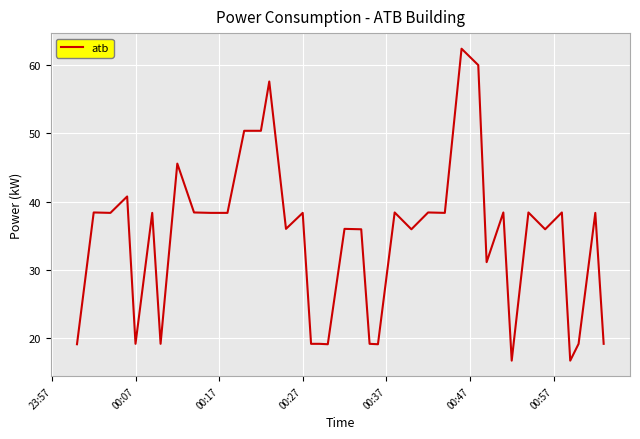

What is the greatest value displayed?

62.4